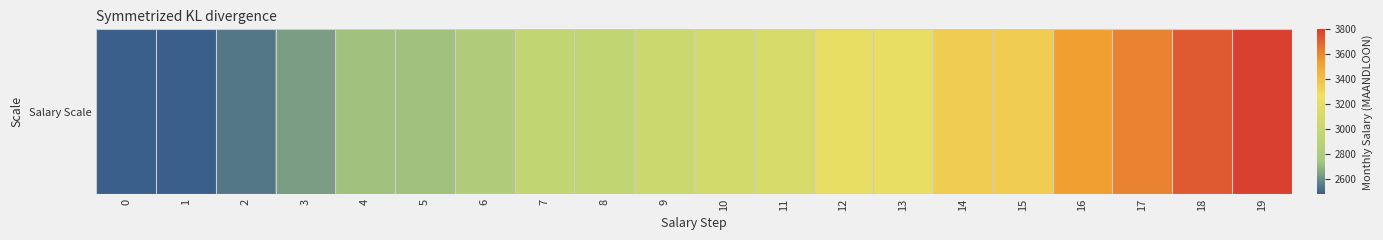

What is the change in value from 14 to 17?

+265.7